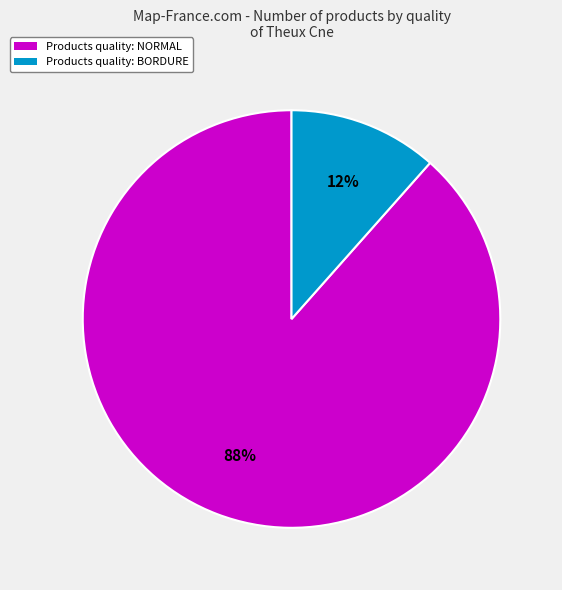

Which slice is the smallest?

Products quality: BORDURE